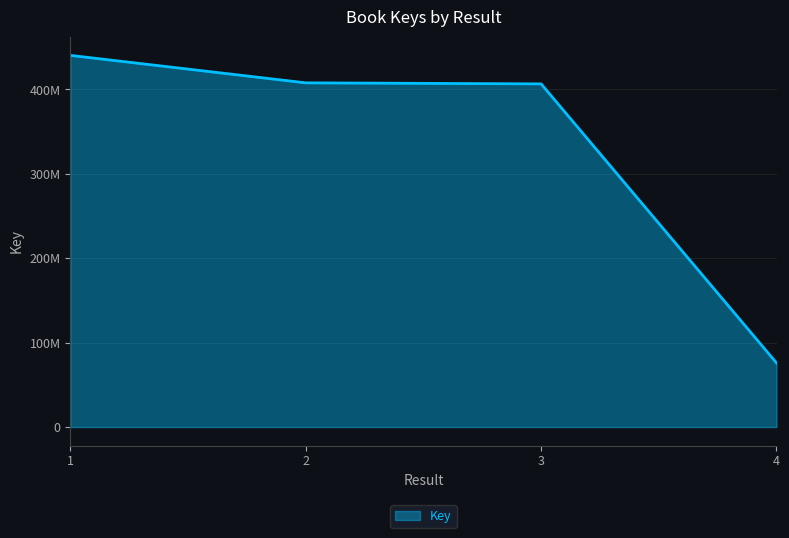

The value at 3 is 406638361. True or false?

True